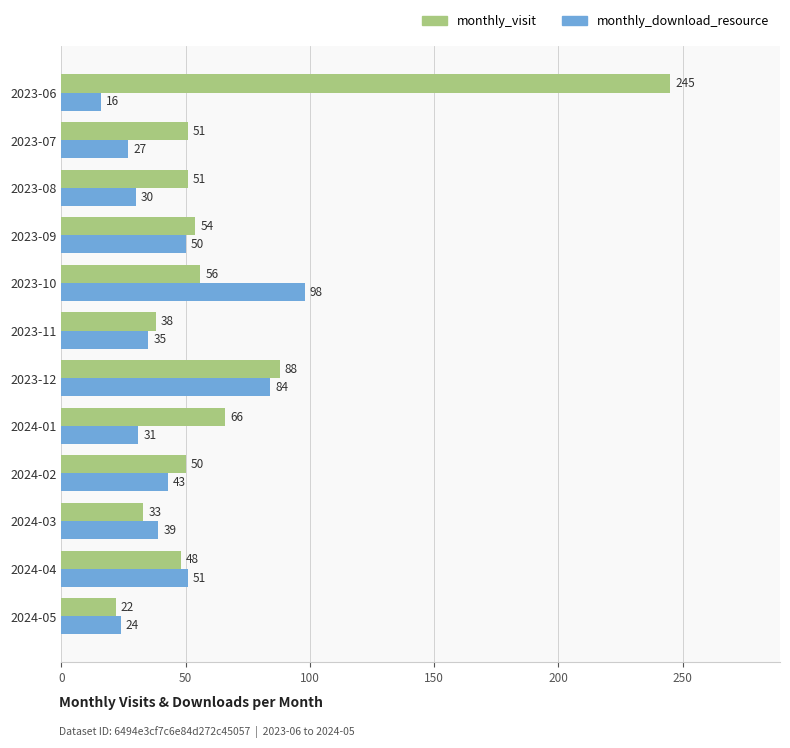

True or false: monthly_download_resource has a value of 5 at 2024-05.

False